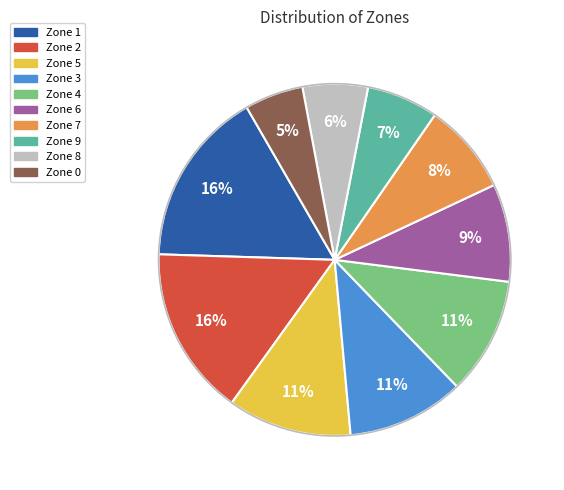

Is there a majority slice in this chart?

No